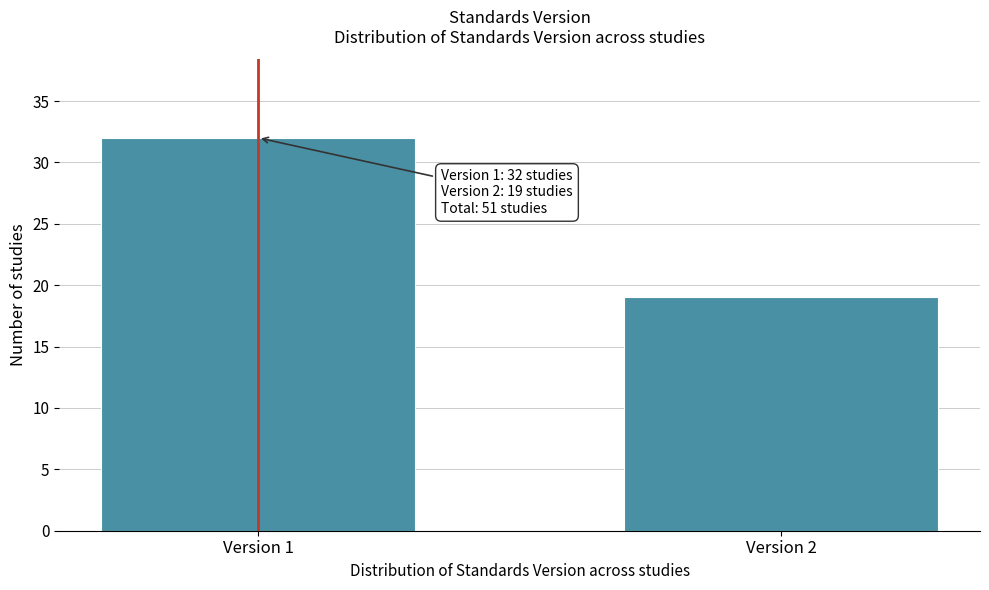

Reading right to left, extract all data points from this chart.

Version 2=19	Version 1=32